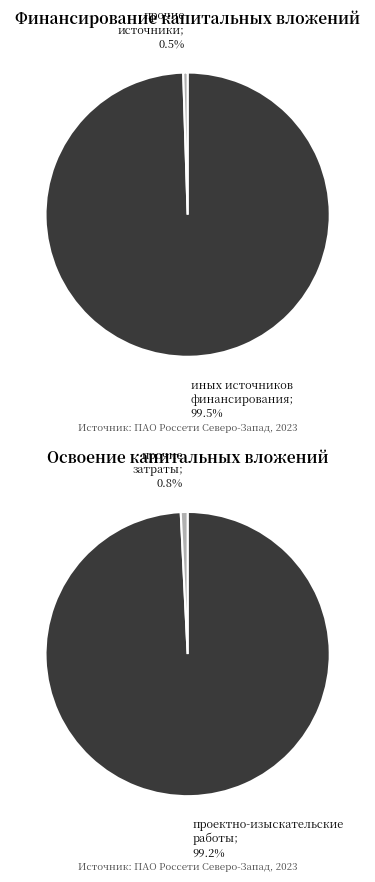

Does Освоение капитальных вложений represent more than half of the total?

No